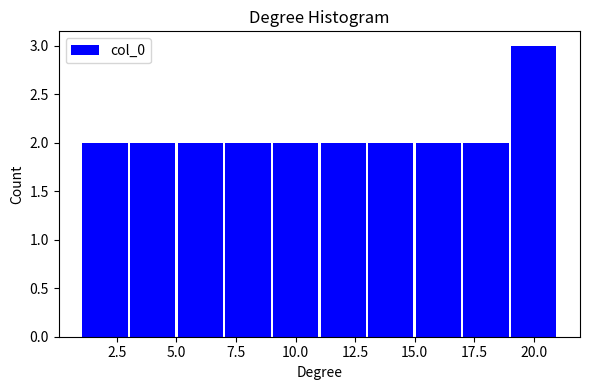

How tall is the bar that spans 3 to 5 on the x-axis? The values are not printed on the chart, so give them approximately, as read against the axis.

2